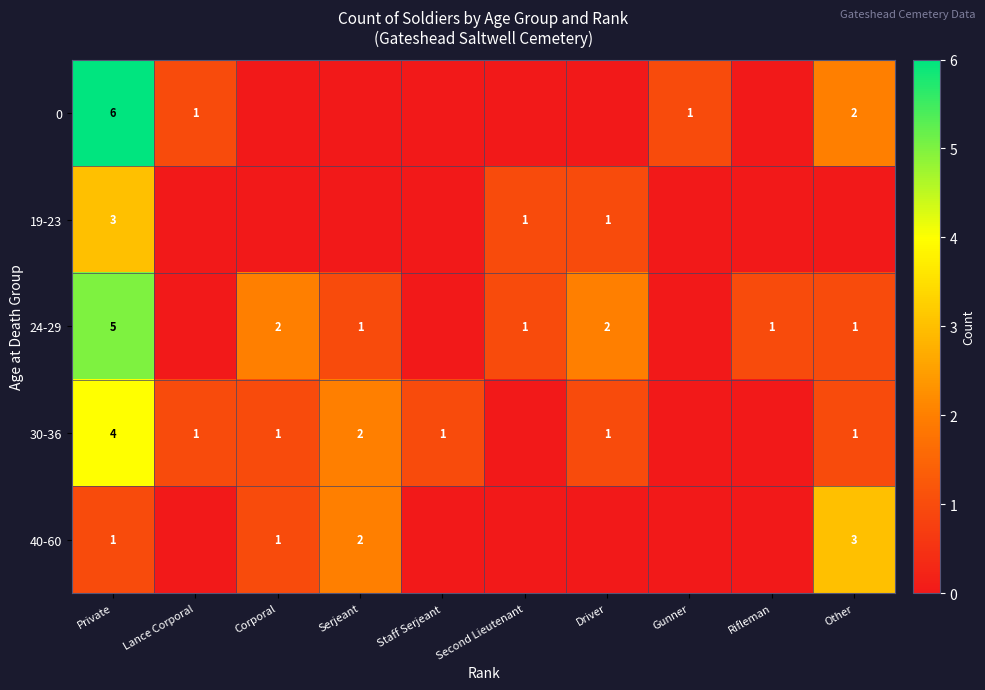

The 19-23 series shows 3 at Private. True or false?

True